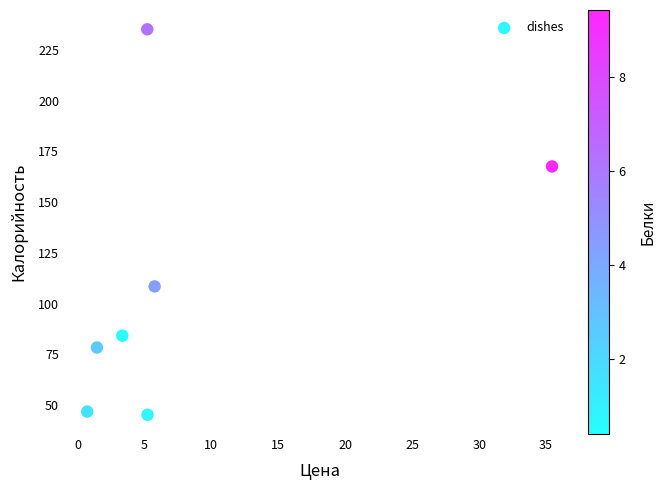

What Y value in the scatter plot is closest to 140?

167.6